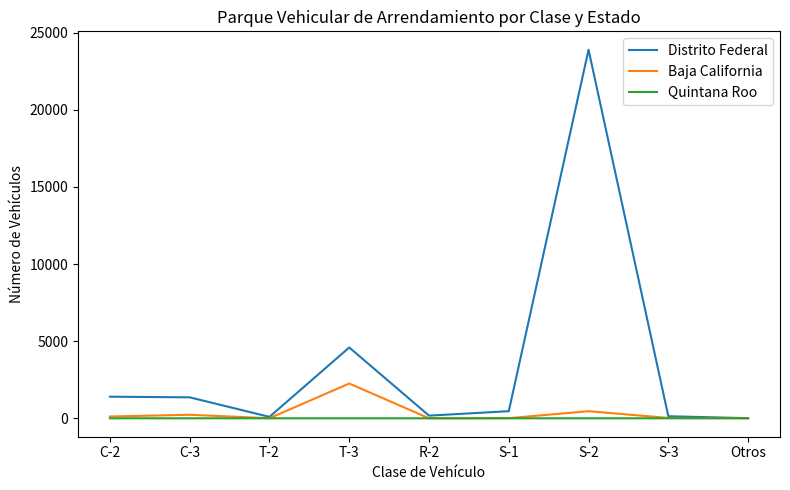

Which series has the largest range (max minus min)?

Distrito Federal